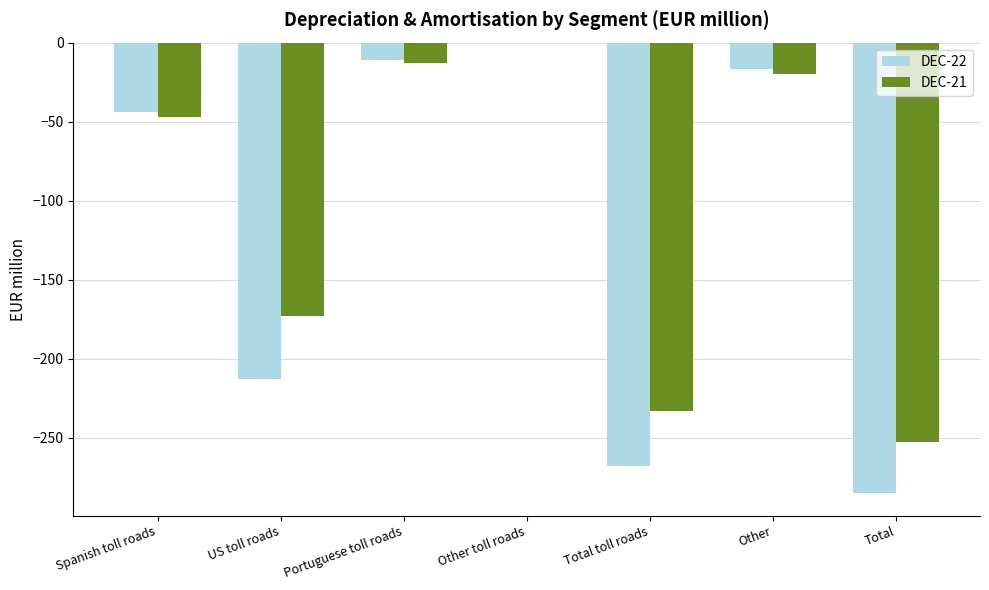

Reading left to right, what are all the values shown in this chart?

DEC-22: Spanish toll roads=-44	US toll roads=-213	Portuguese toll roads=-11	Other toll roads=0	Total toll roads=-268	Other=-17	Total=-285
DEC-21: Spanish toll roads=-47	US toll roads=-173	Portuguese toll roads=-13	Other toll roads=0	Total toll roads=-233	Other=-20	Total=-253